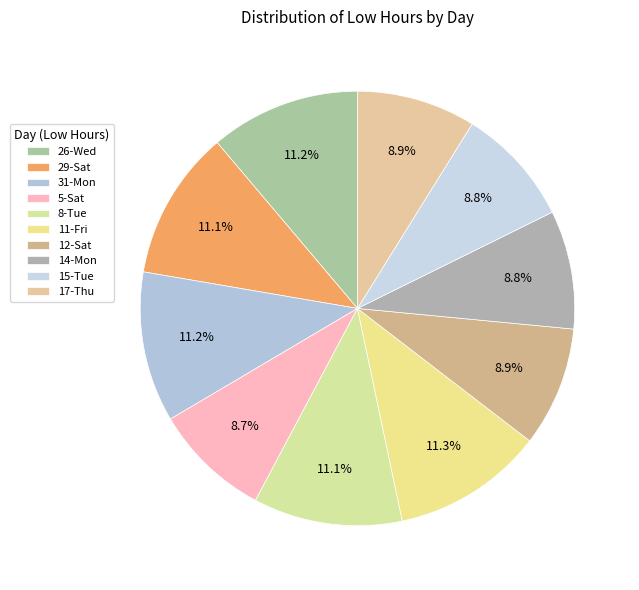

Count the number of slices in the pie.

10